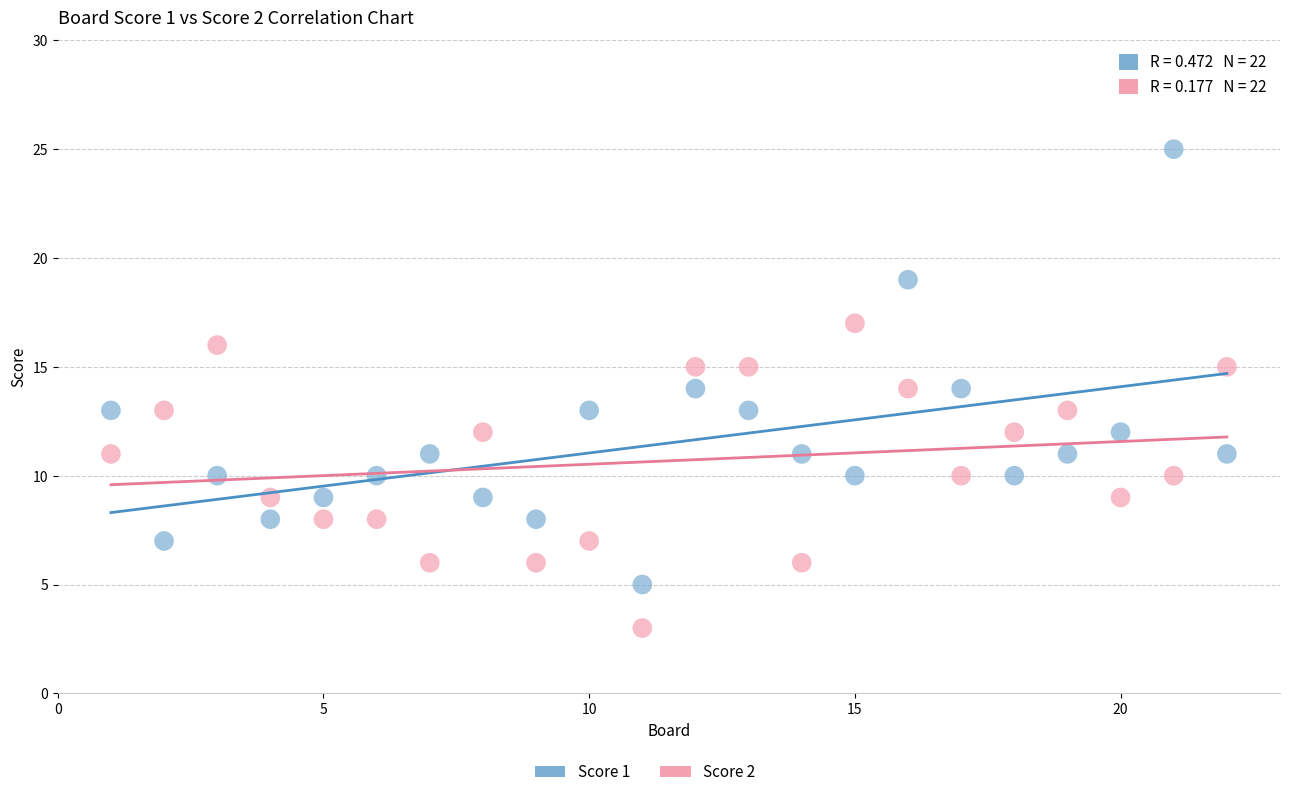

Across all data points, what is the range of Y values (max minus min)?

22